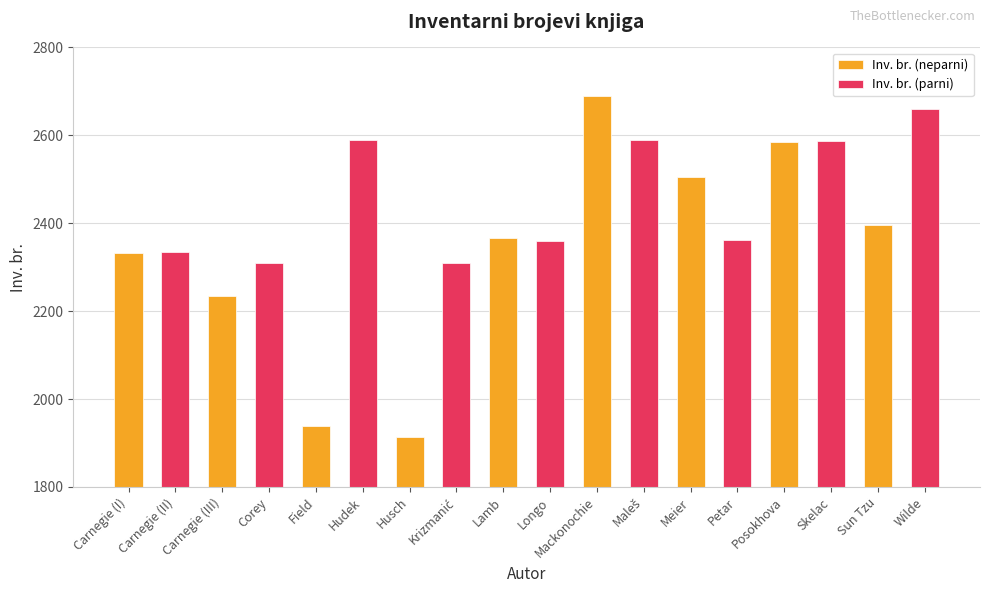

List the series in order of their overall mean, highest first.

Inv. br. (parni), Inv. br. (neparni)